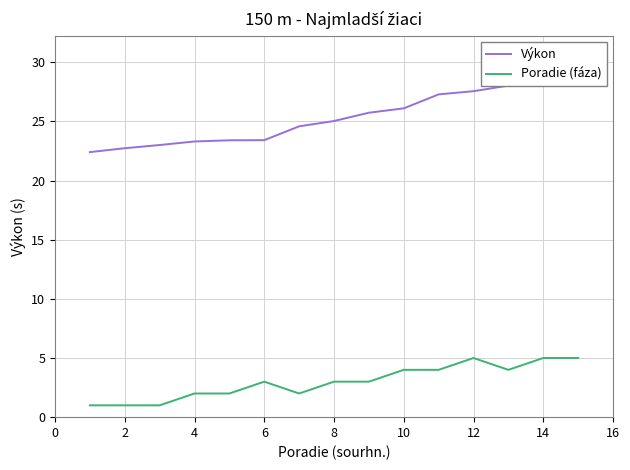

How many lines are shown in the chart?

2